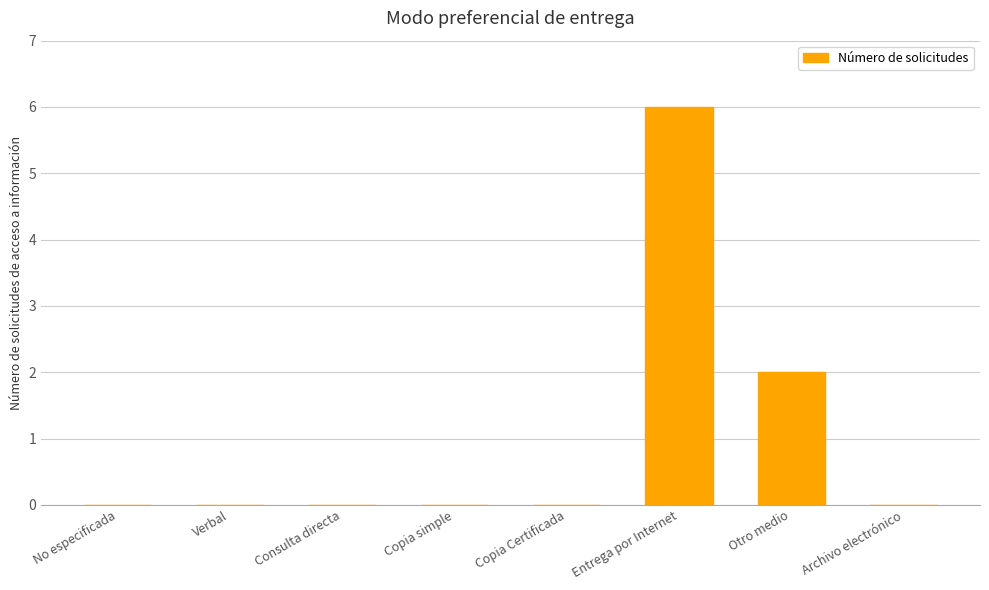

How many values are between 0 and 2?

7